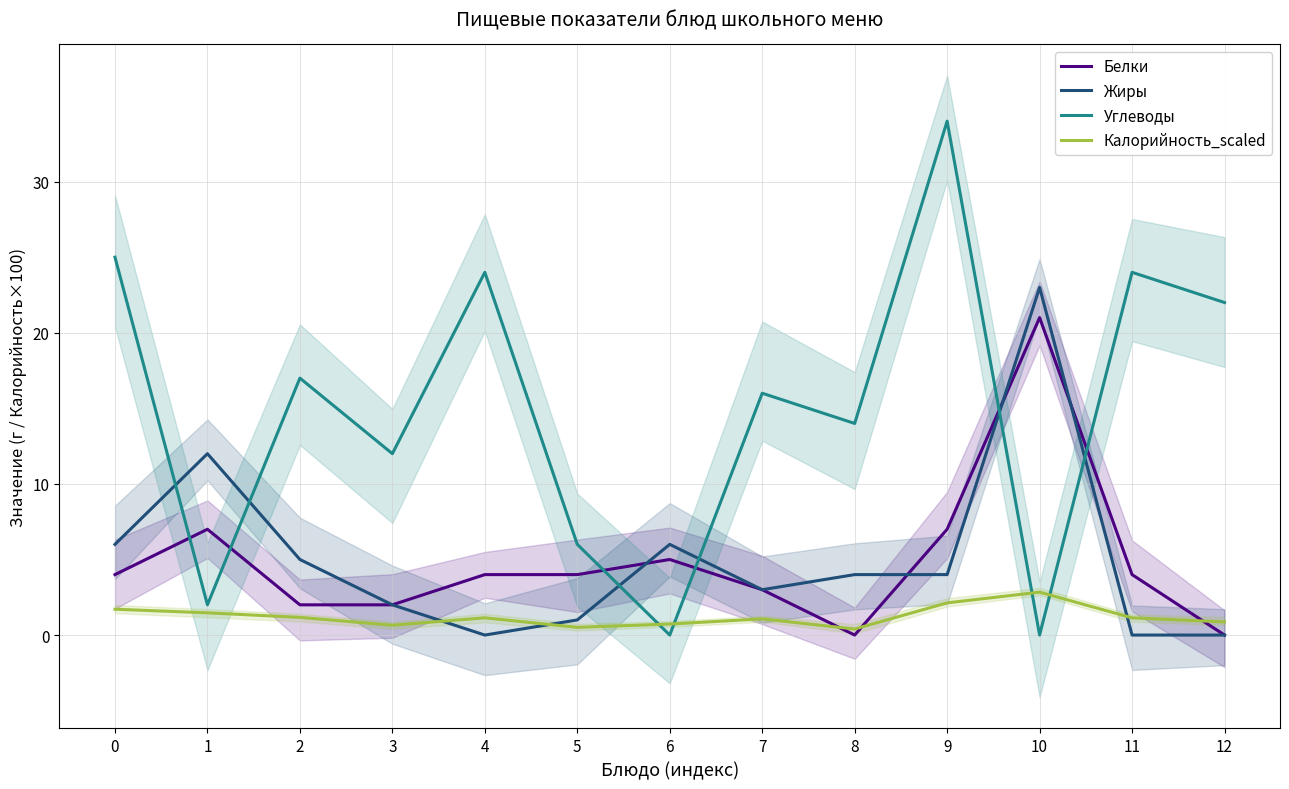

List the labels in order of Белки value, largest first.

10, 1, 9, 6, 0, 4, 5, 11, 7, 2, 3, 8, 12